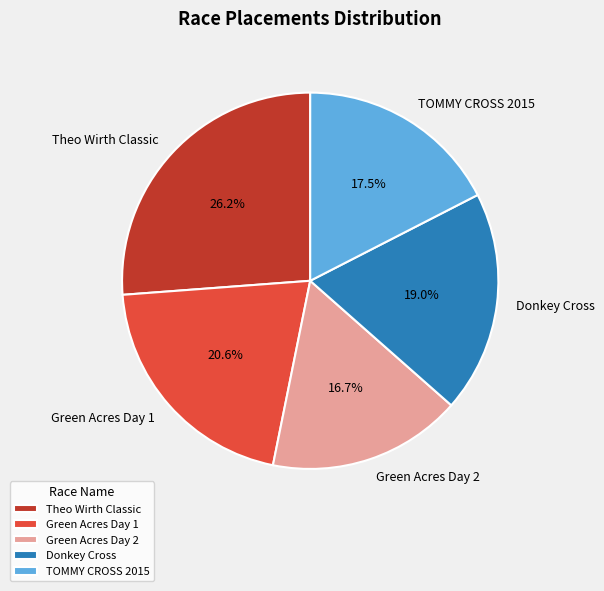

How many segments does this pie chart have?

5